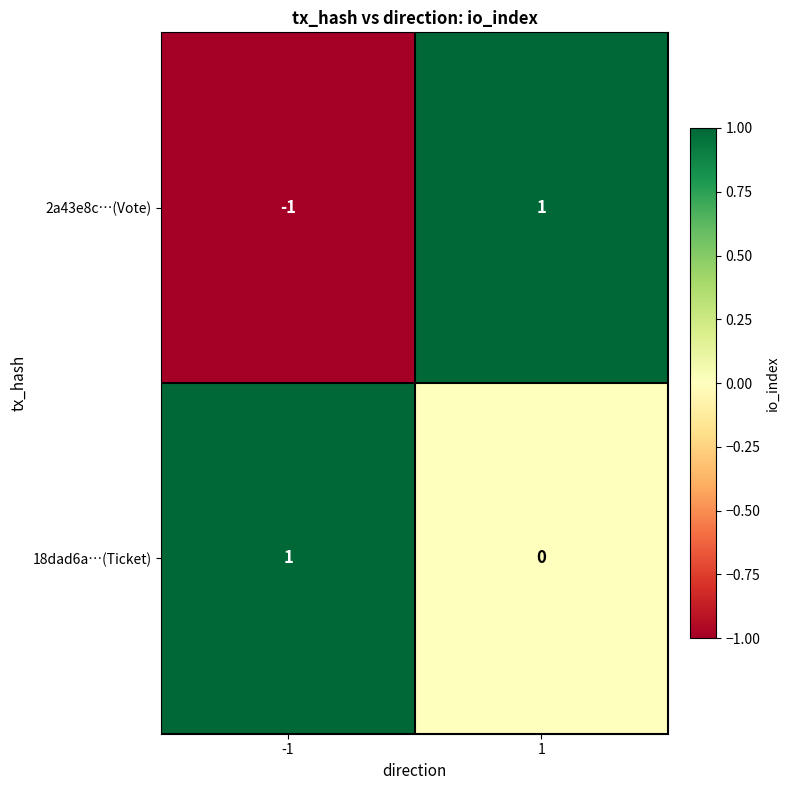

Which series has the largest range (max minus min)?

2a43e8c…(Vote)